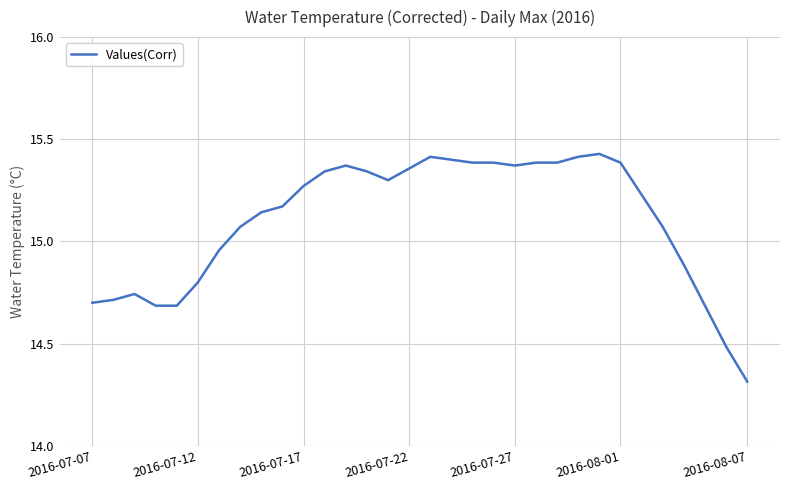

What is the smallest value displayed?

14.3